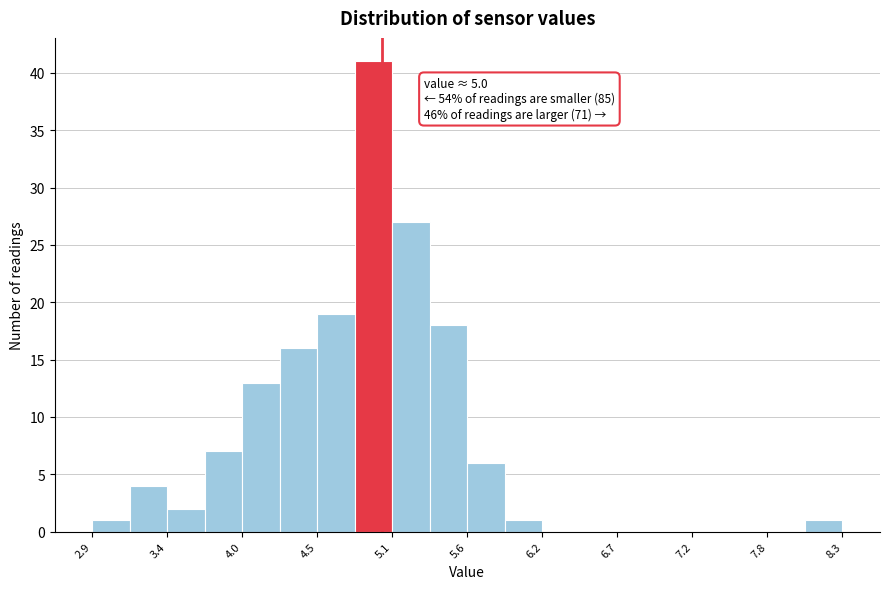

Read against the x-axis, roughly where is the centre of the tallest bar?

4.9